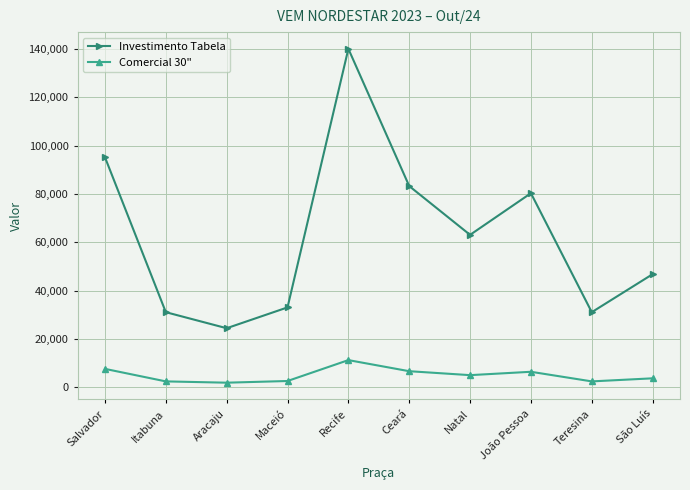

What is the minimum value shown in the chart?

1980.0